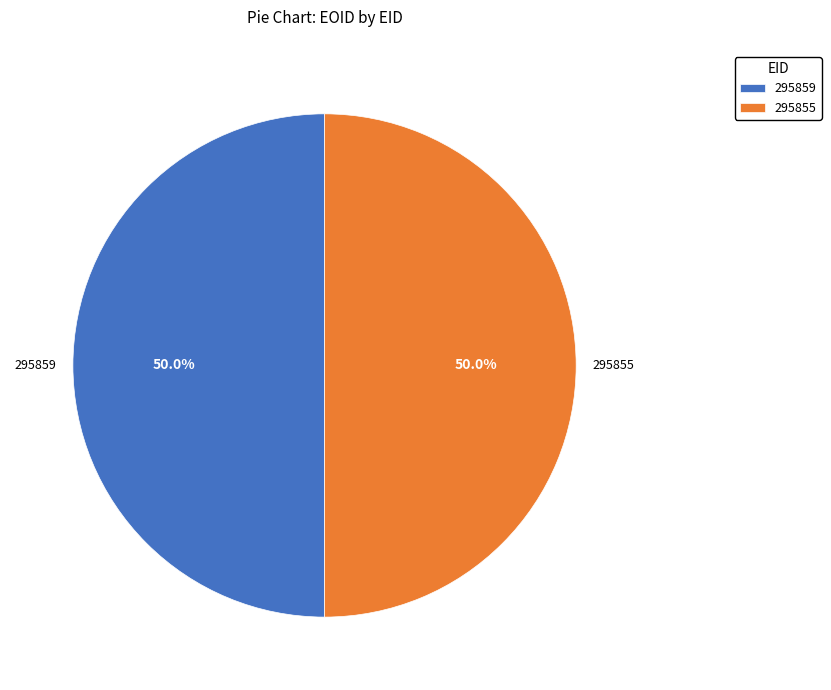

Is it true that 295859 is 40% of the pie?

False